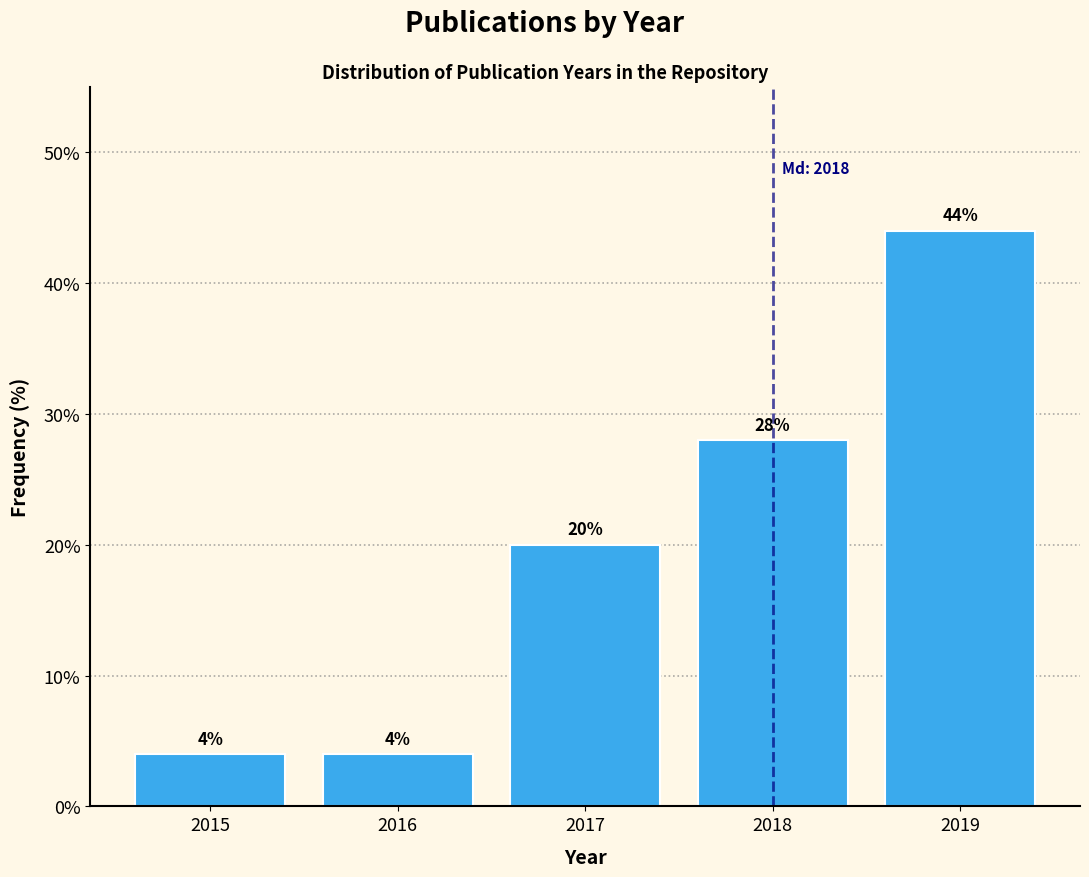

Reading left to right, list all the values displayed in this chart.

2015=4.0	2016=4.0	2017=20.0	2018=28.0	2019=44.0